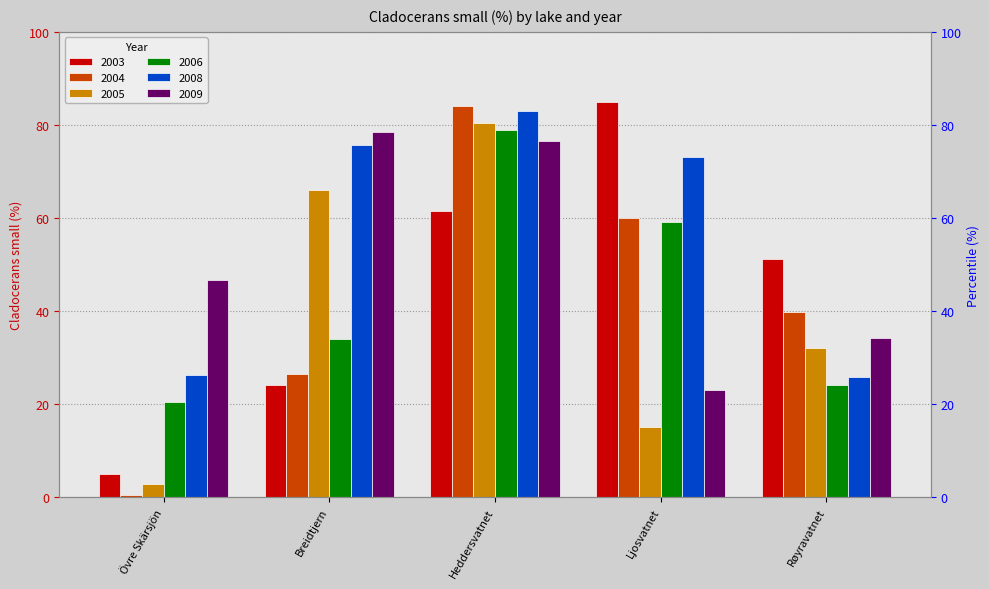

What position from the left is Ljosvatnet?

4